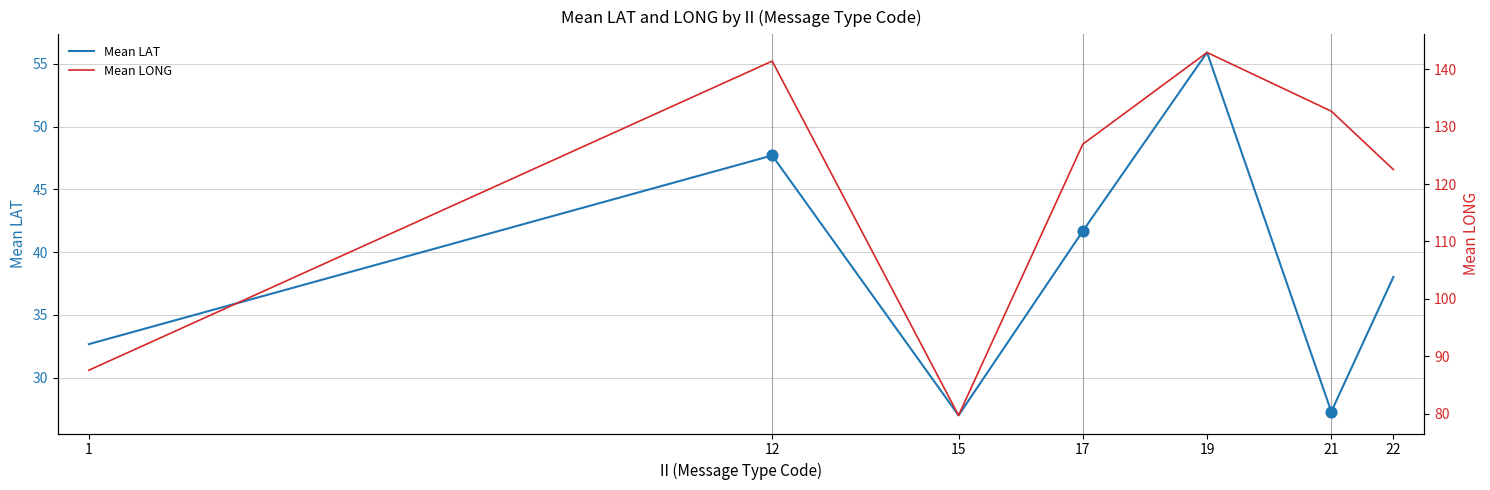

Which series has the largest total across all categories?

Mean LONG